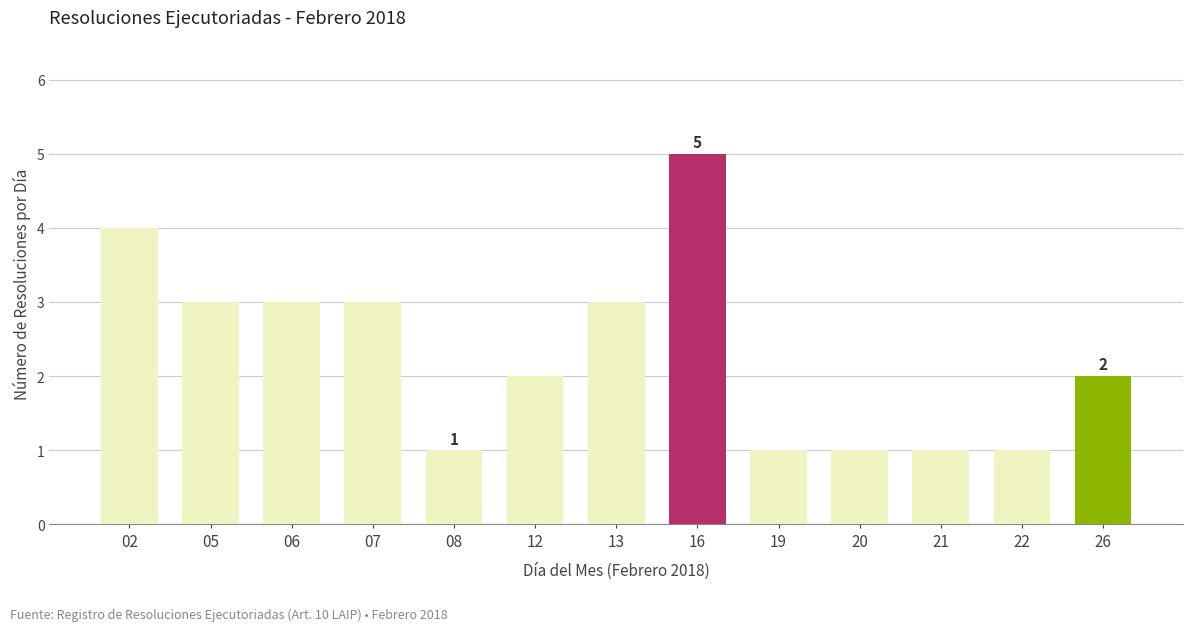

What is the difference between the maximum and minimum values?

4